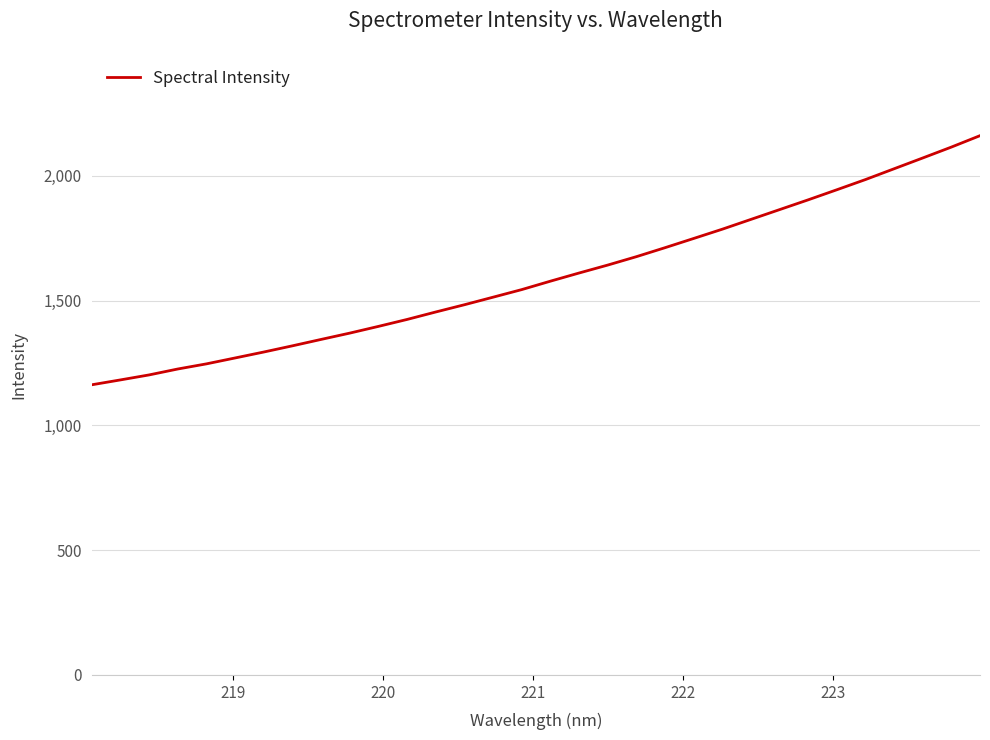

What is the minimum value shown in the chart?

1162.6